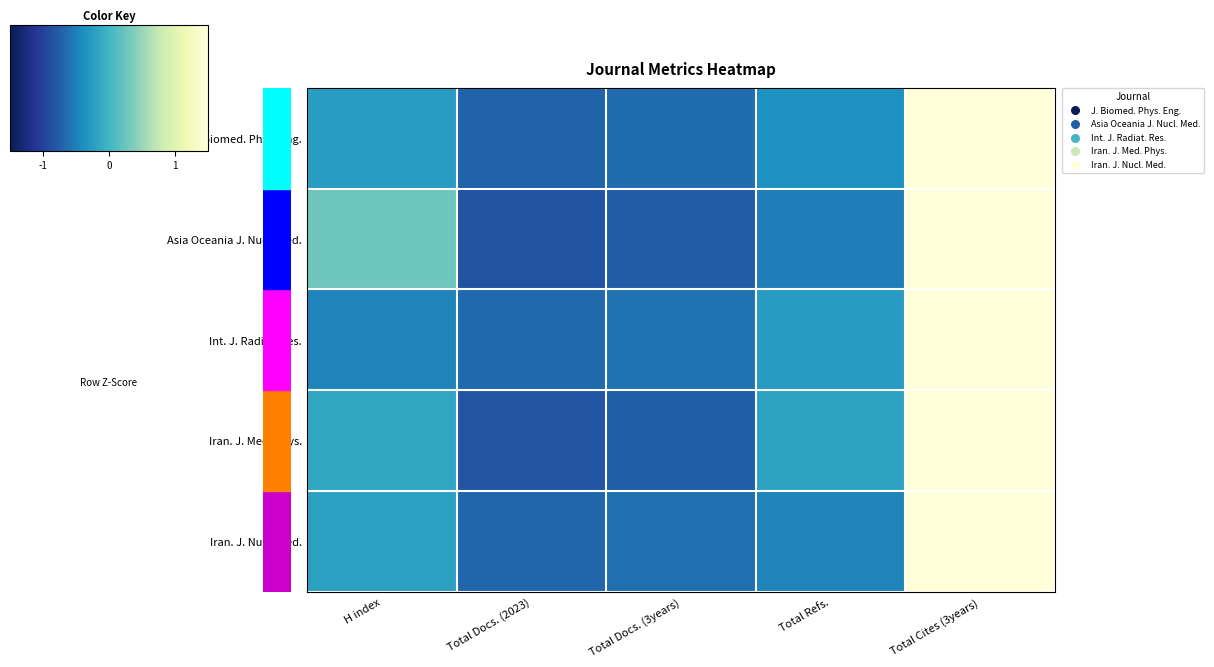

At Total Docs. (2023), list the series in order from smallest to largest.

Asia Oceania J. Nucl. Med., Iran. J. Med. Phys., J. Biomed. Phys. Eng., Iran. J. Nucl. Med., Int. J. Radiat. Res.